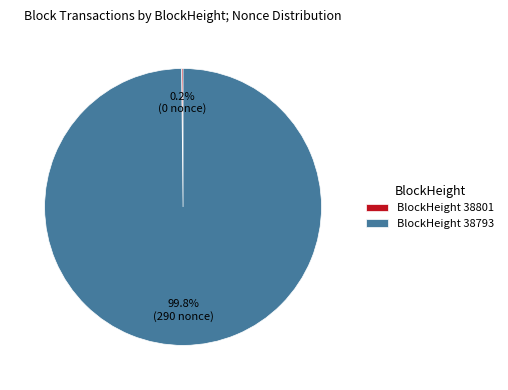

Is BlockHeight 38793 the majority of the pie?

Yes